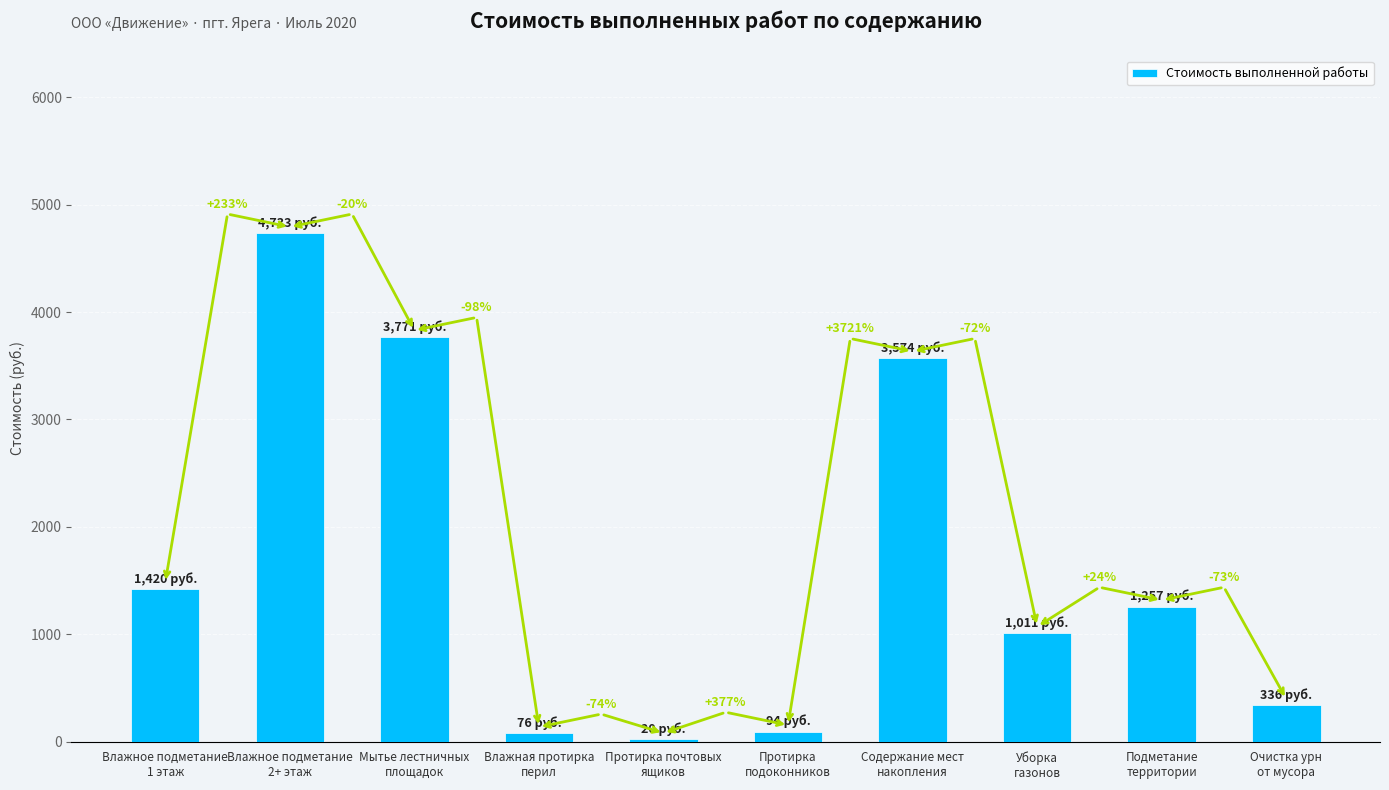

The value at Протирка
подоконников is 167.8. True or false?

False